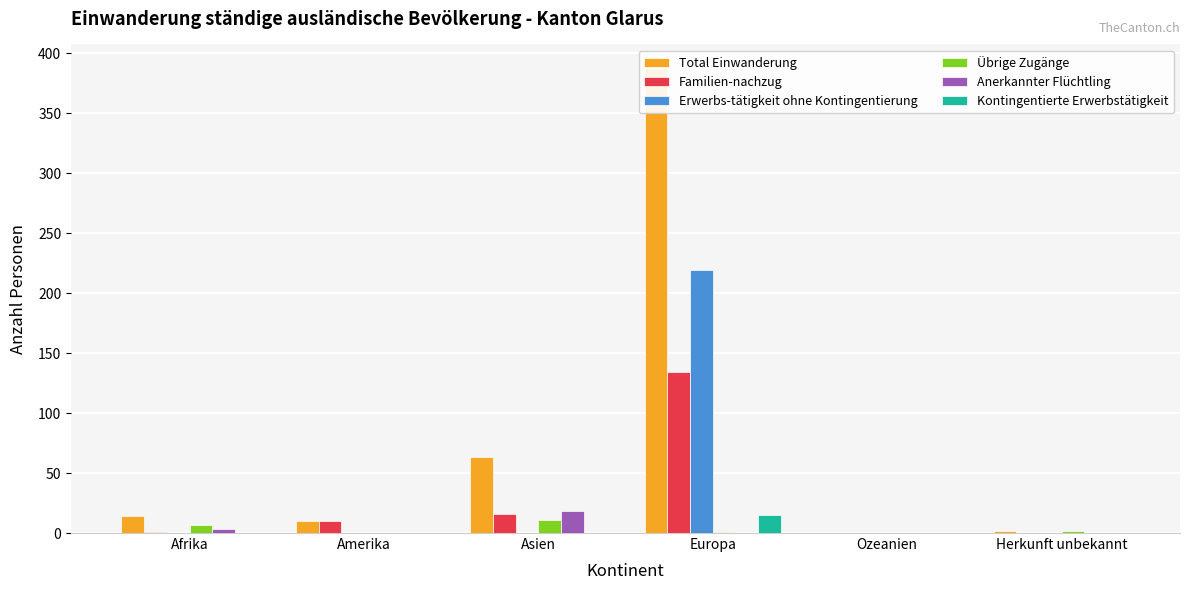

At which category is the sum across all series the highest?

Europa